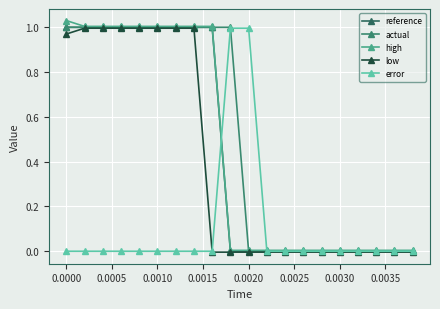

True or false: low has more than 0 interior local peaks.

False